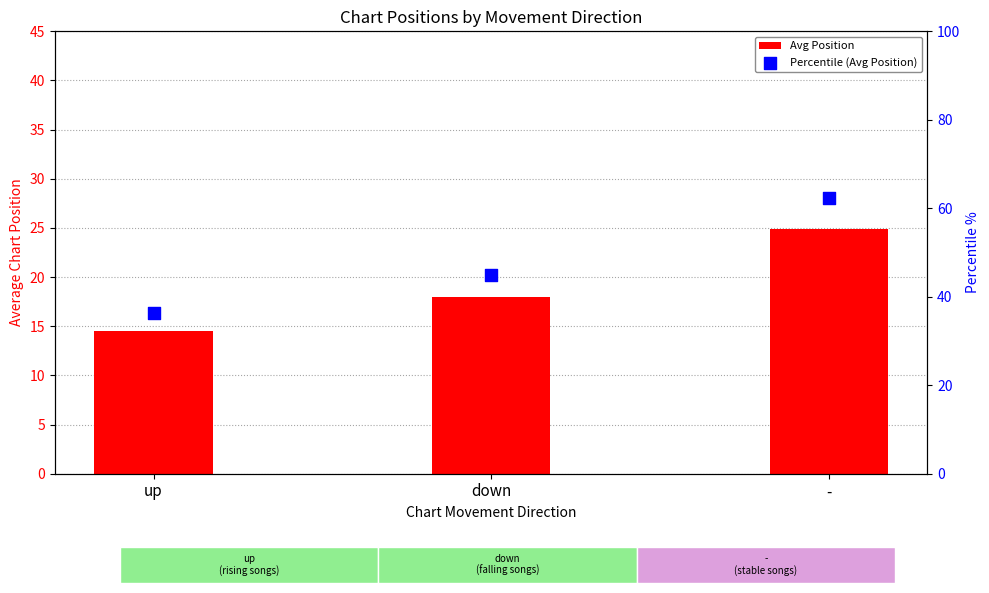

At how many categories does at least one series exceed 42?

2